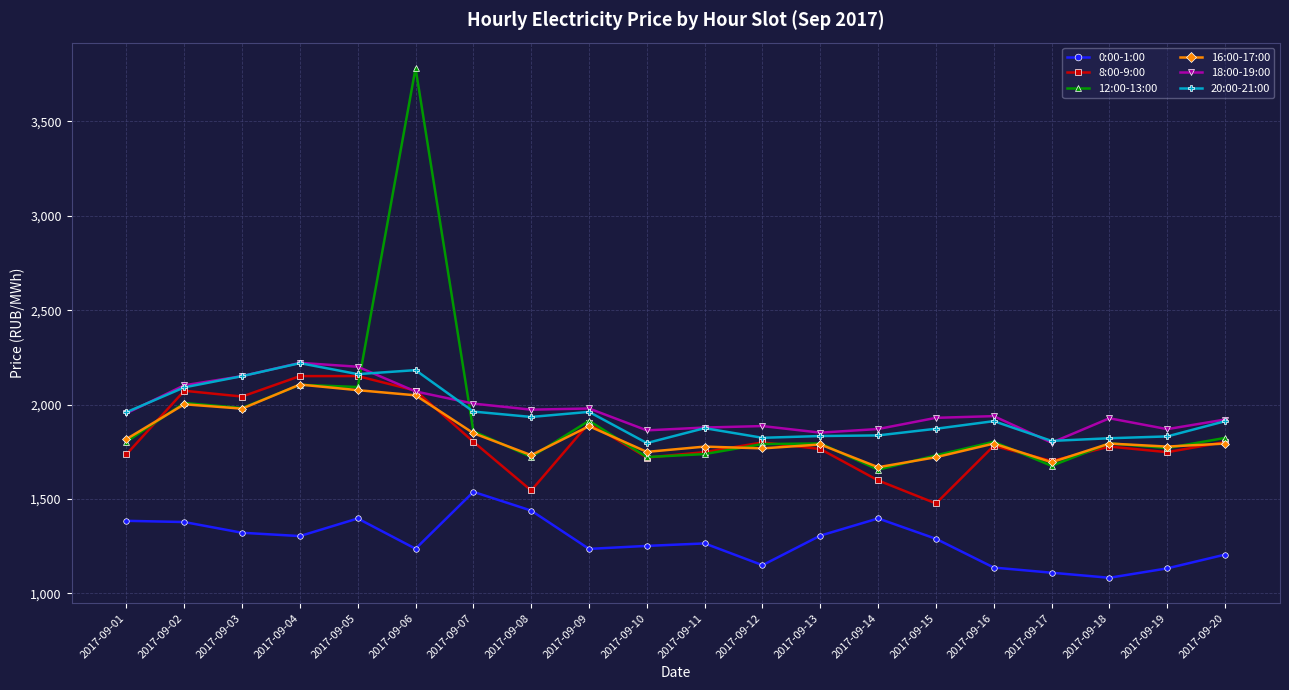

Which series changed the most between 2017-09-05 and 2017-09-07?

8:00-9:00